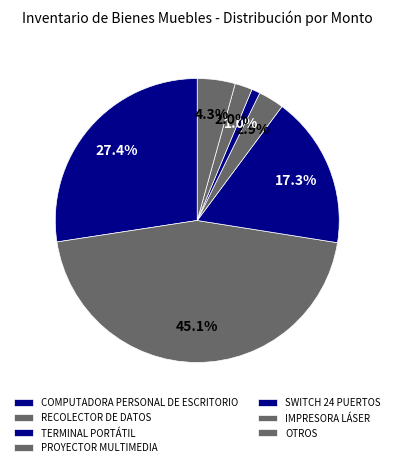

How many segments does this pie chart have?

7